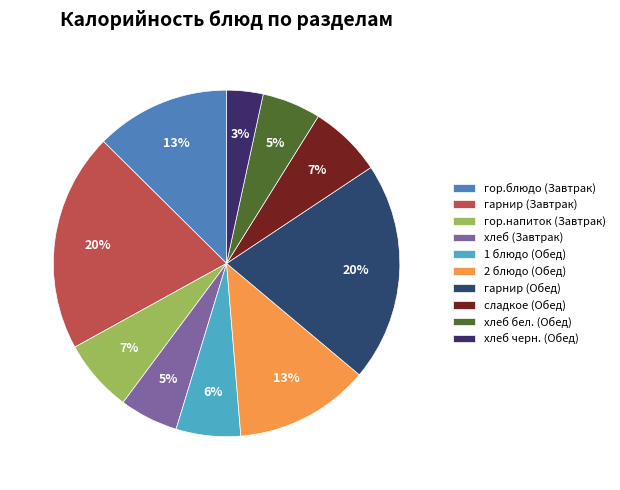

Rank the categories by value from lowest to highest.

хлеб черн. (Обед), хлеб (Завтрак), хлеб бел. (Обед), 1 блюдо (Обед), гор.напиток (Завтрак), сладкое (Обед), гор.блюдо (Завтрак), 2 блюдо (Обед), гарнир (Завтрак), гарнир (Обед)